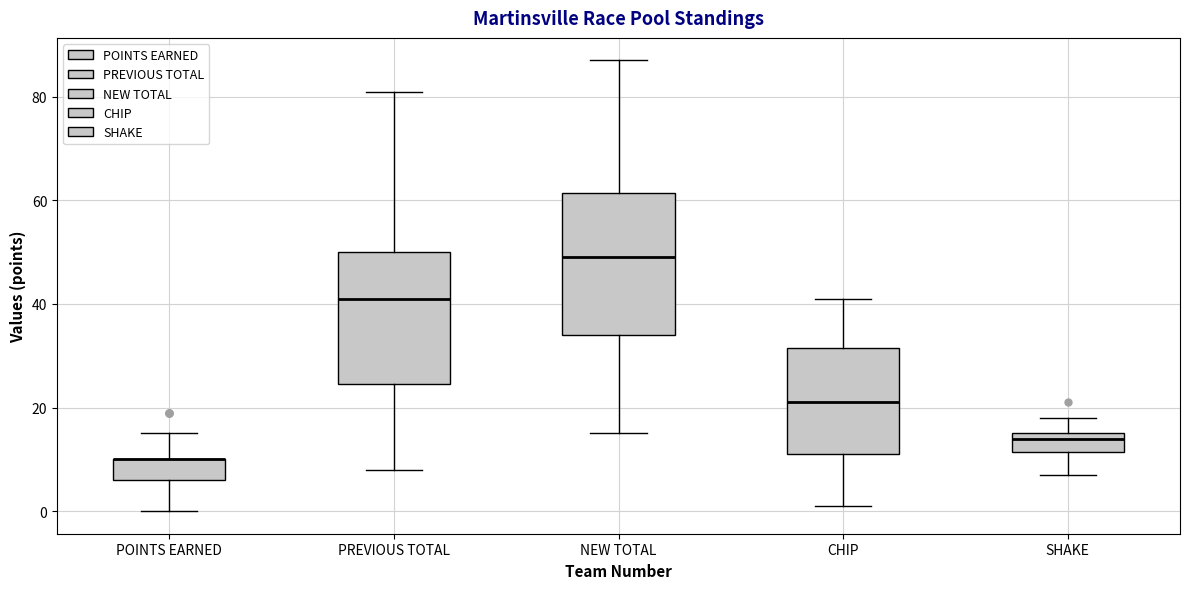

Reading left to right, transcribe this box plot: for each box, give where its median line is, the range the box spans, and where its two whiskers end, as read against the y-axis. The values are not printed on the chart, so give them approximately, as read against the axis.

POINTS EARNED: median 10 (drawn on the box's upper edge), box 6 to 10, whiskers 0 to 16
PREVIOUS TOTAL: median 42, box 24 to 50, whiskers 8 to 82
NEW TOTAL: median 50, box 34 to 62, whiskers 16 to 88
CHIP: median 22, box 12 to 32, whiskers 2 to 42
SHAKE: median 14, box 12 to 16, whiskers 8 to 18